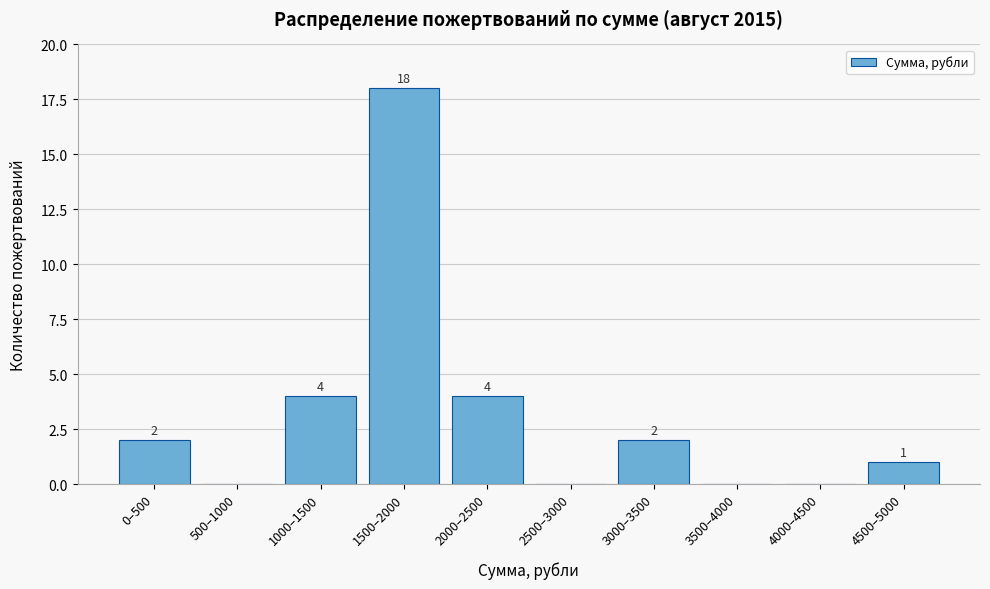

Reading right to left, extract all data points from this chart.

4500–5000=1	4000–4500=0	3500–4000=0	3000–3500=2	2500–3000=0	2000–2500=4	1500–2000=18	1000–1500=4	500–1000=0	0–500=2